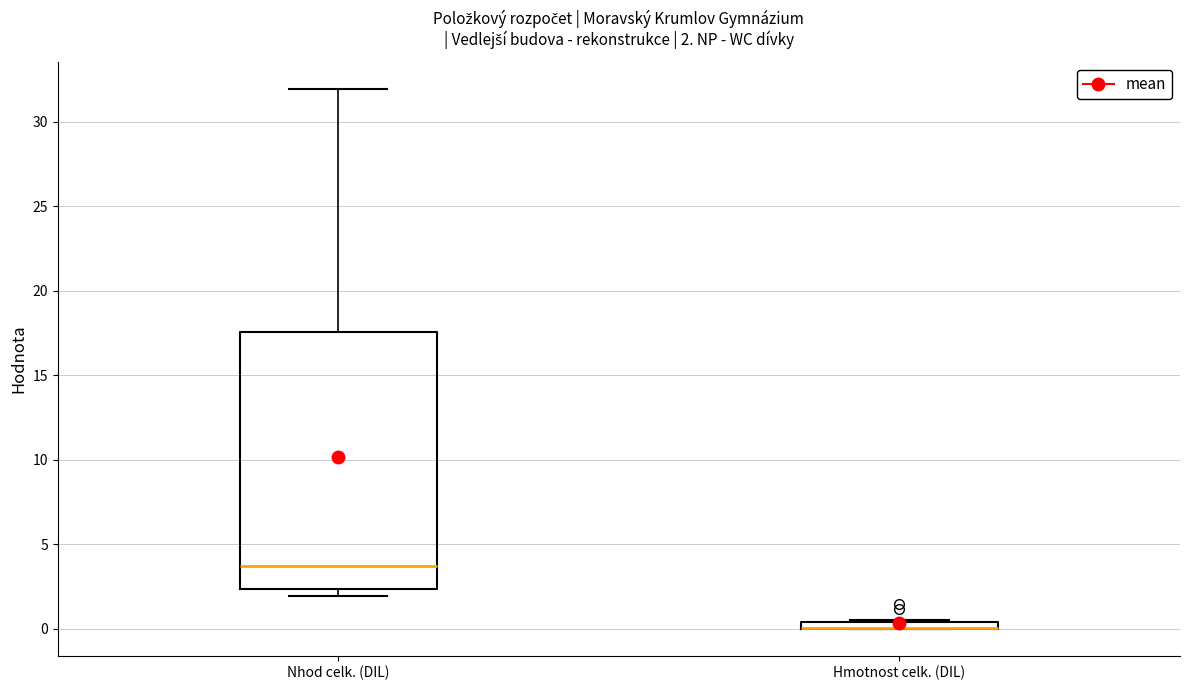

Which box is the tallest, from its lower edge to its upper edge?

Nhod celk. (DIL)